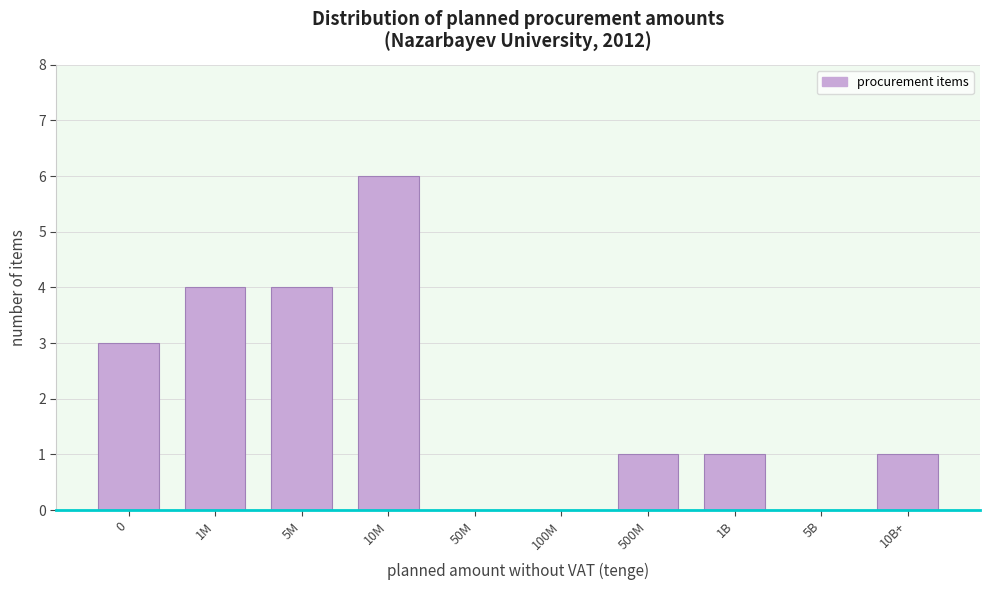

Reading right to left, what are all the values shown in this chart?

10B+=1	5B=0	1B=1	500M=1	100M=0	50M=0	10M=6	5M=4	1M=4	0=3